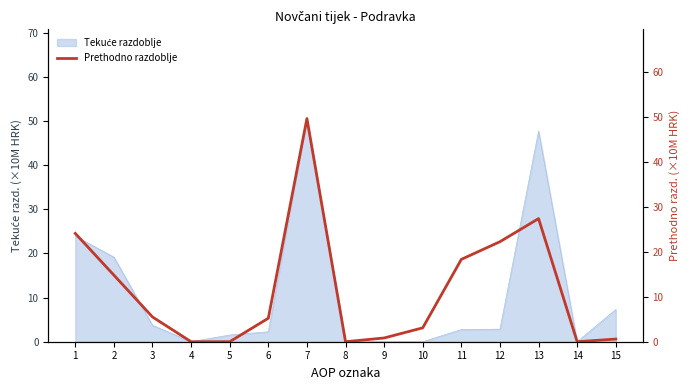

How many lines are shown in the chart?

1